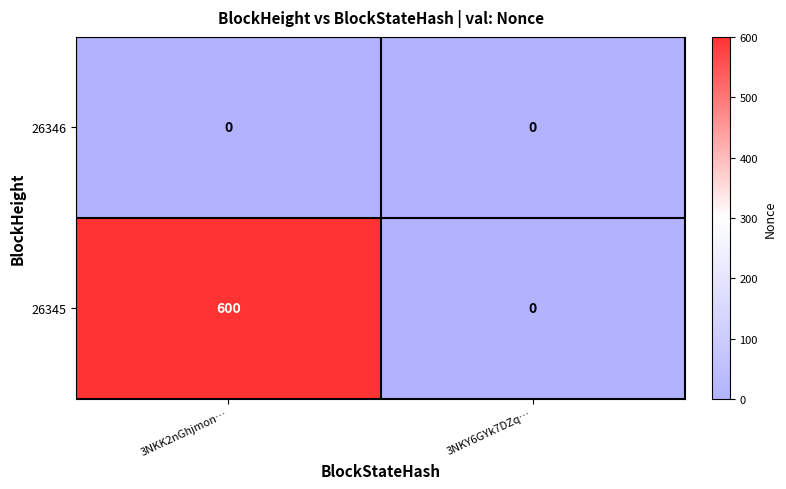

Rank the series by their average value, from lowest to highest.

26346, 26345